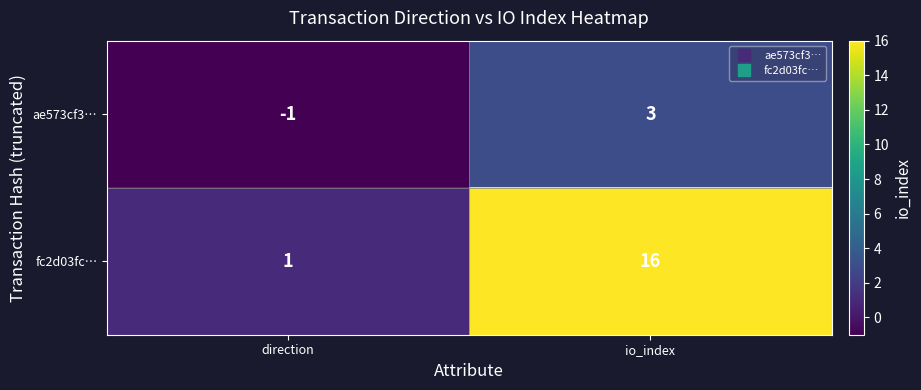

What is the difference between the maximum and minimum values in the fc2d03fc… series?

15